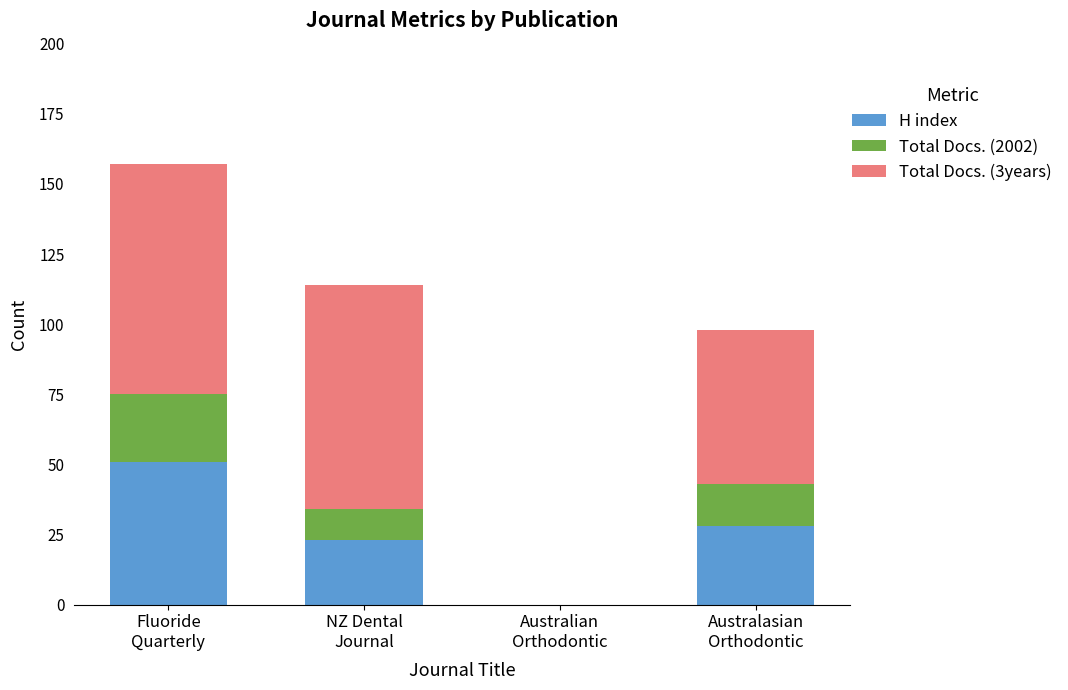

Count the number of data series in this chart.

3